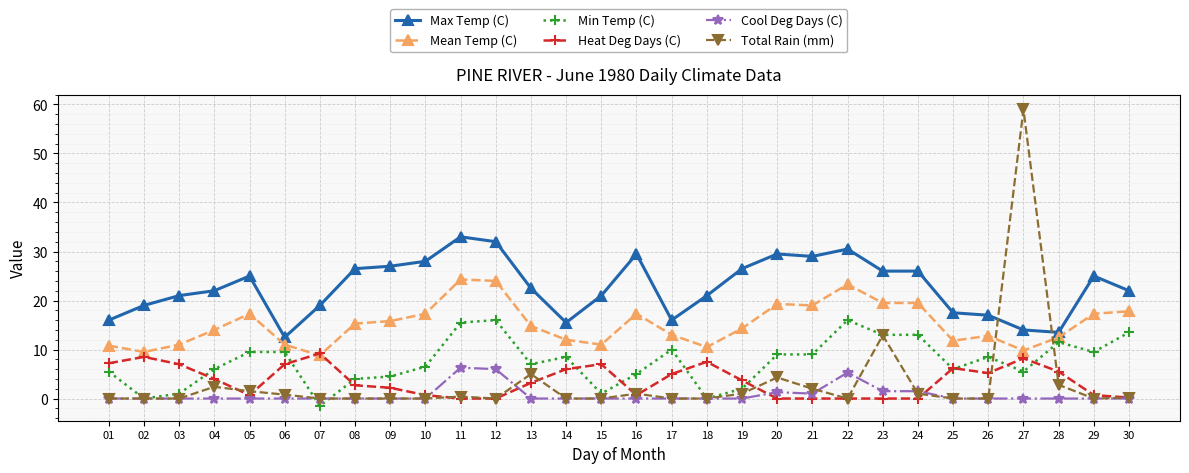

Which series has the widest spread of values?

Total Rain (mm)